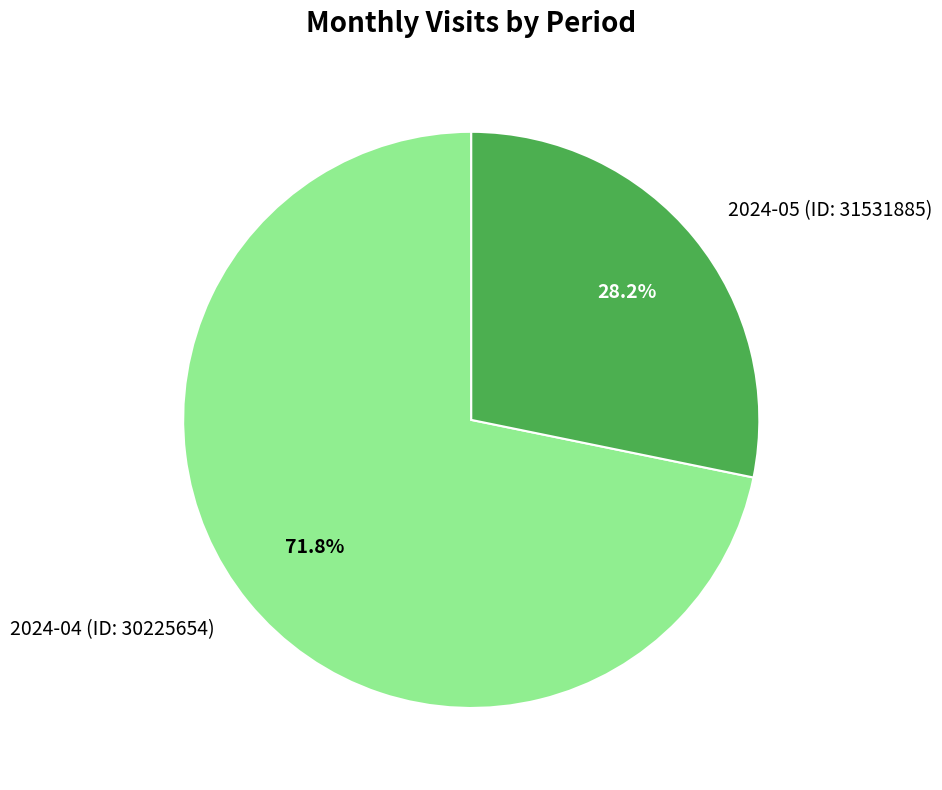

Rank the categories by value from lowest to highest.

2024-05 (ID: 31531885), 2024-04 (ID: 30225654)